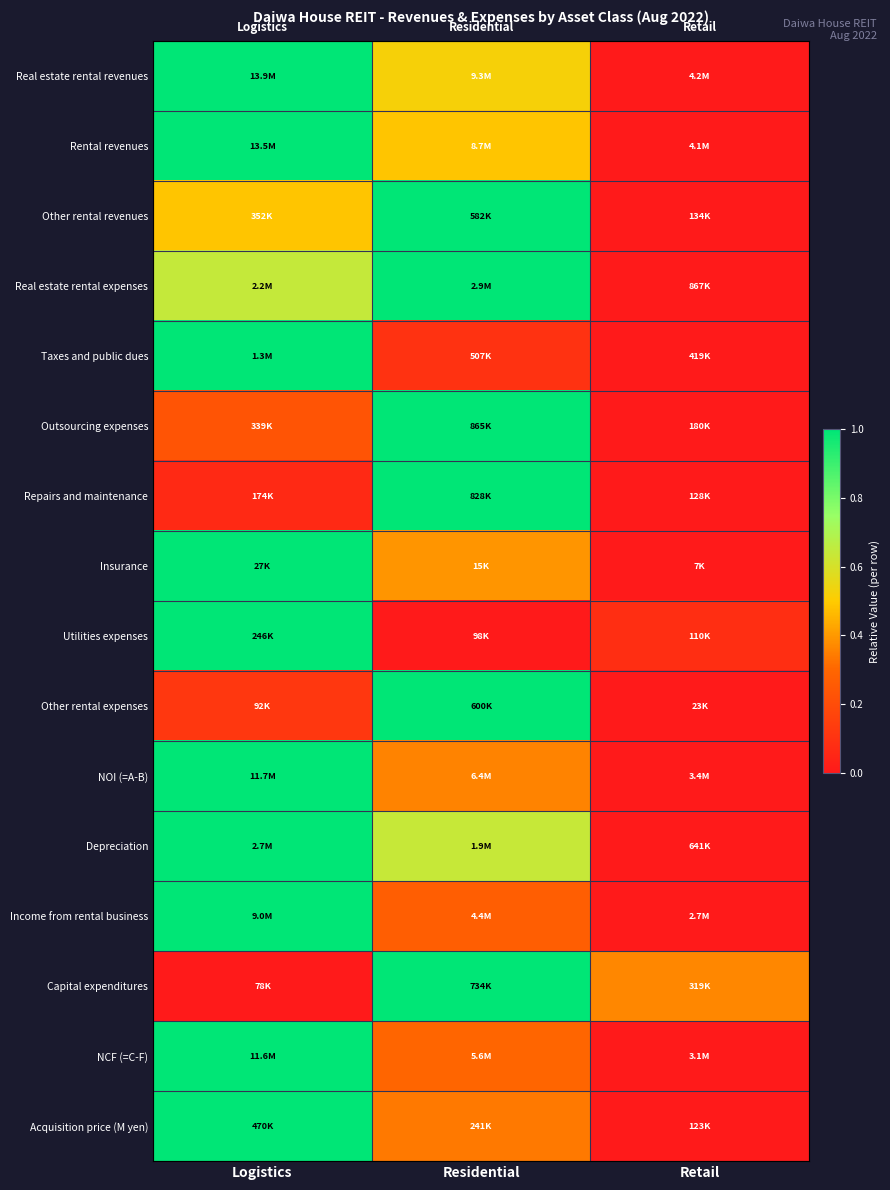

Reading left to right, list all the values displayed in this chart.

Real estate rental revenues: Logistics=1.0	Residential=0.5	Retail=0.0
Rental revenues: Logistics=1.0	Residential=0.5	Retail=0.0
Other rental revenues: Logistics=0.5	Residential=1.0	Retail=0.0
Real estate rental expenses: Logistics=0.6	Residential=1.0	Retail=0.0
Taxes and public dues: Logistics=1.0	Residential=0.1	Retail=0.0
Outsourcing expenses: Logistics=0.2	Residential=1.0	Retail=0.0
Repairs and maintenance: Logistics=0.1	Residential=1.0	Retail=0.0
Insurance: Logistics=1.0	Residential=0.4	Retail=0.0
Utilities expenses: Logistics=1.0	Residential=0.0	Retail=0.1
Other rental expenses: Logistics=0.1	Residential=1.0	Retail=0.0
NOI (=A-B): Logistics=1.0	Residential=0.4	Retail=0.0
Depreciation: Logistics=1.0	Residential=0.6	Retail=0.0
Income from rental business: Logistics=1.0	Residential=0.3	Retail=0.0
Capital expenditures: Logistics=0.0	Residential=1.0	Retail=0.4
NCF (=C-F): Logistics=1.0	Residential=0.3	Retail=0.0
Acquisition price (M yen): Logistics=1.0	Residential=0.3	Retail=0.0